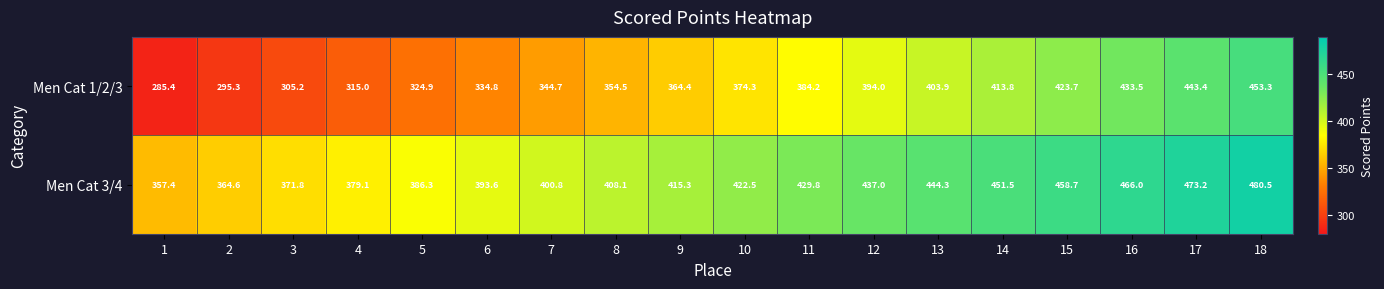

Which category has the highest value across all series?

18